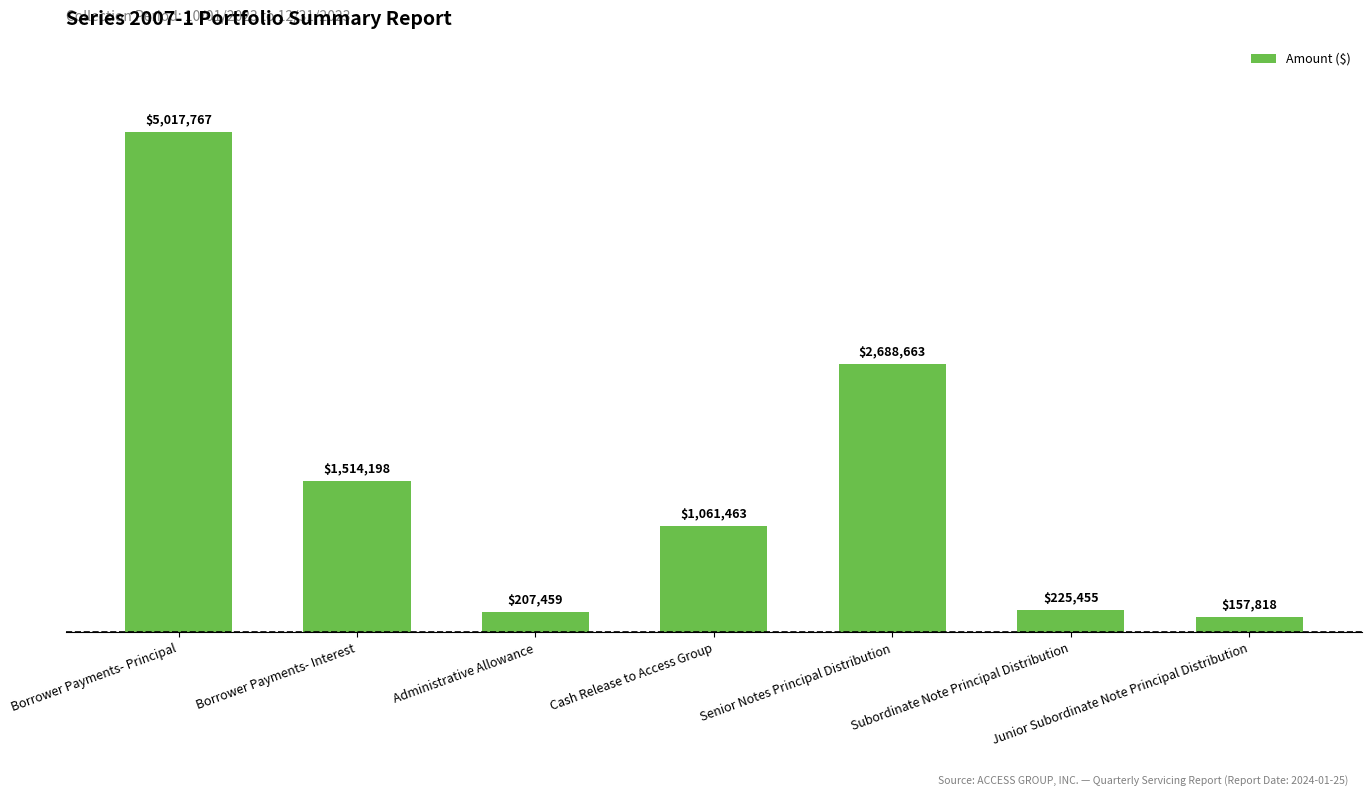

Where is the data nearest to the value 2587792?

Senior Notes Principal Distribution